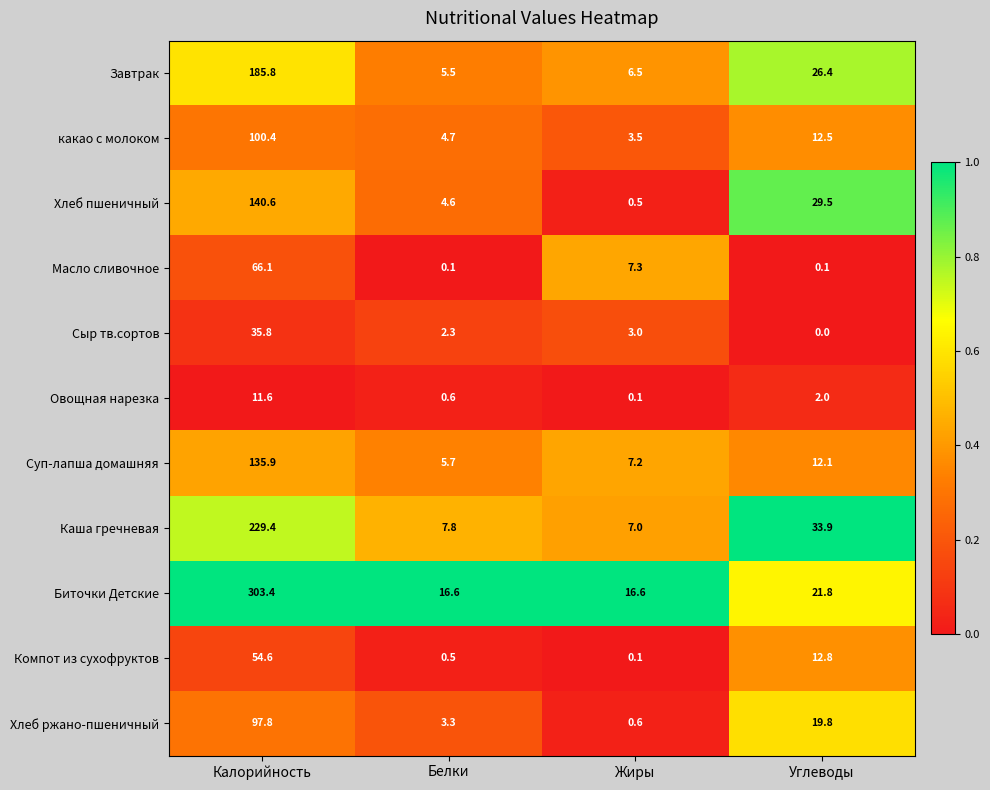

Which series changed the most between Жиры and Углеводы?

Хлеб пшеничный